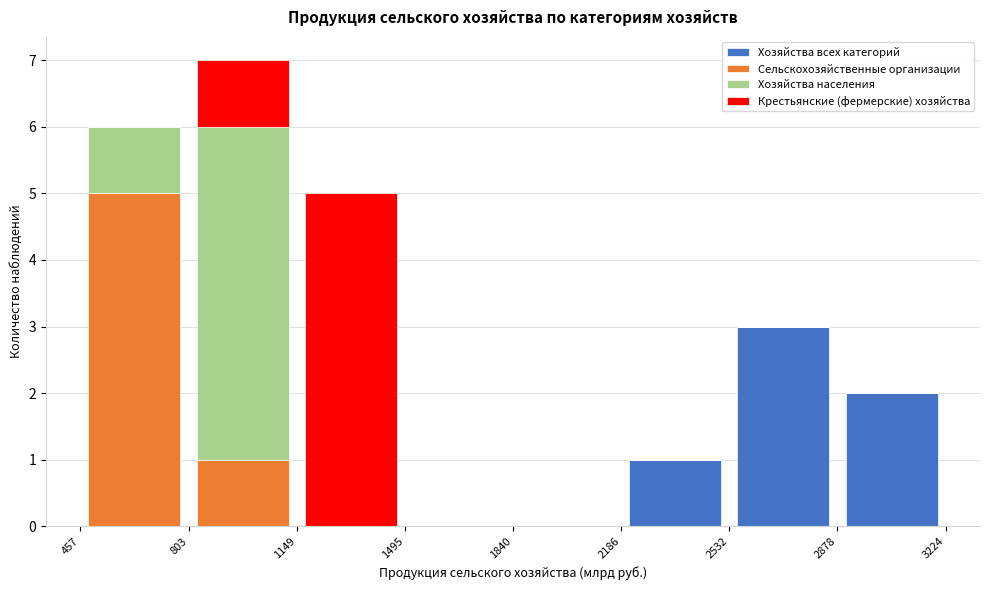

Reading left to right, list every stacked bar in this chart as the range it spans on the x-axis followed by its total height. The values are not printed on the chart, so give them approximately, as read against the axis.

457 to 803: 6
803 to 1149: 7
1149 to 1495: 5
1495 to 1840: 0
1840 to 2186: 0
2186 to 2532: 1
2532 to 2878: 3
2878 to 3224: 2